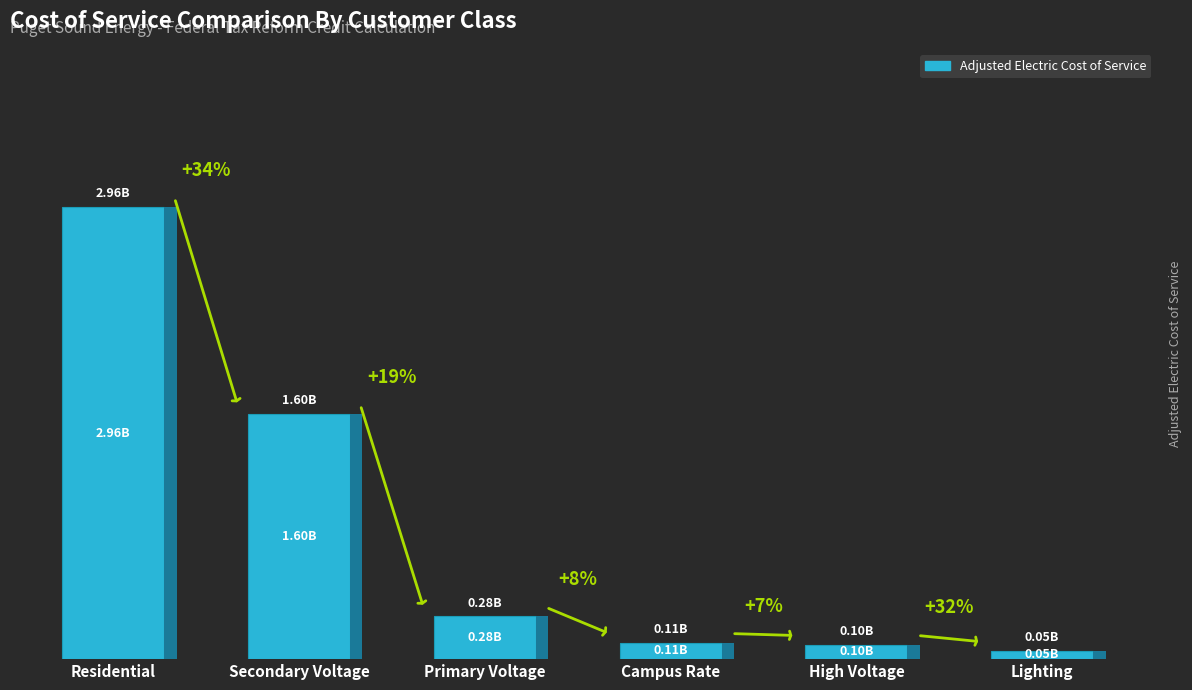

Does the chart contain any negative values?

No